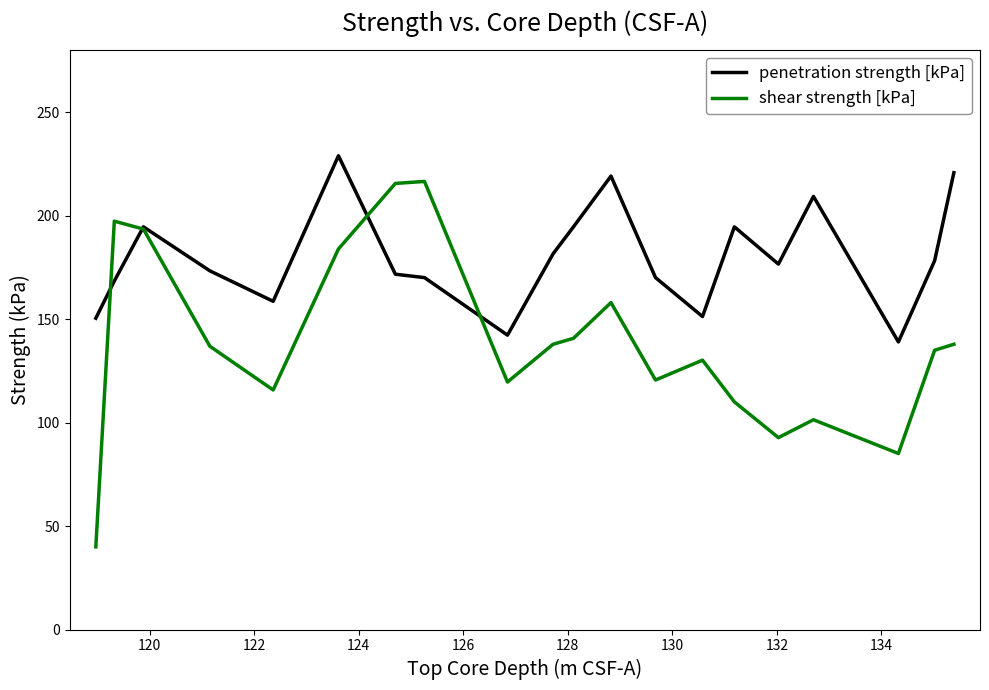

Which series has the widest spread of values?

shear strength [kPa]